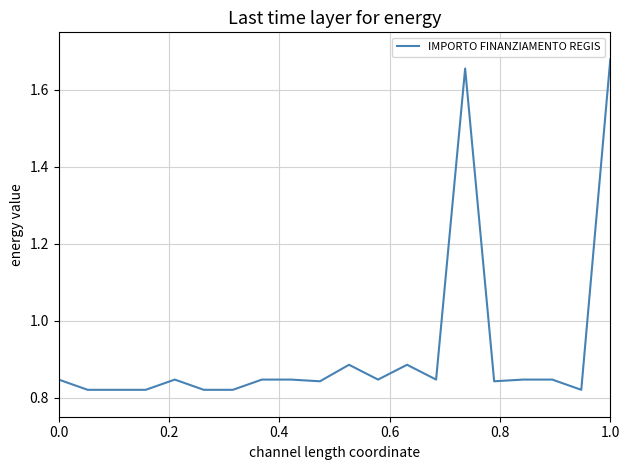

What is the difference between the maximum and second lowest values?

0.9